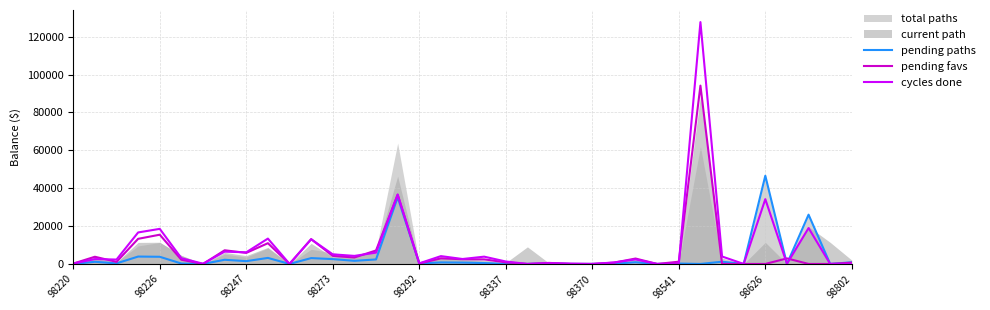

At which label does pending favs reach its peak?

29